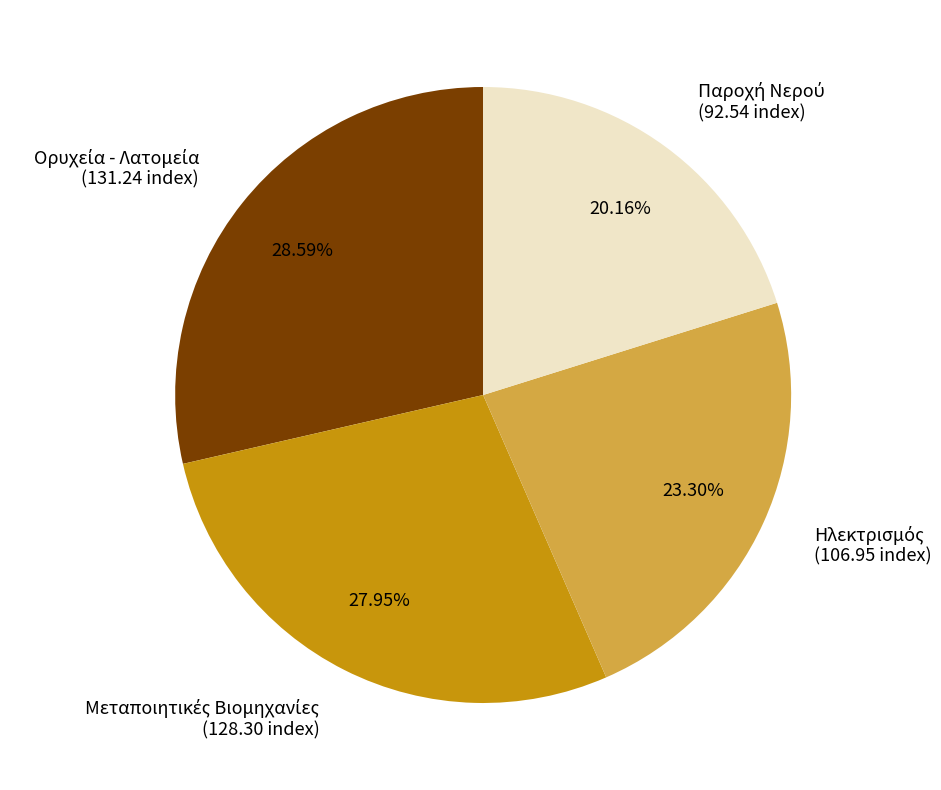

Does any single category account for the majority?

No